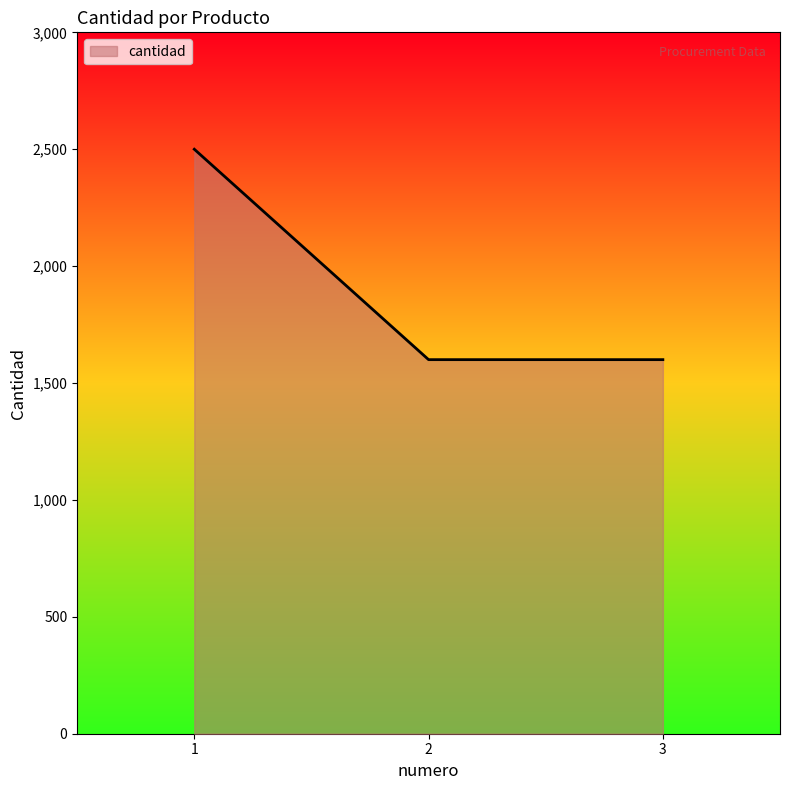

What is the maximum value shown in the chart?

2500